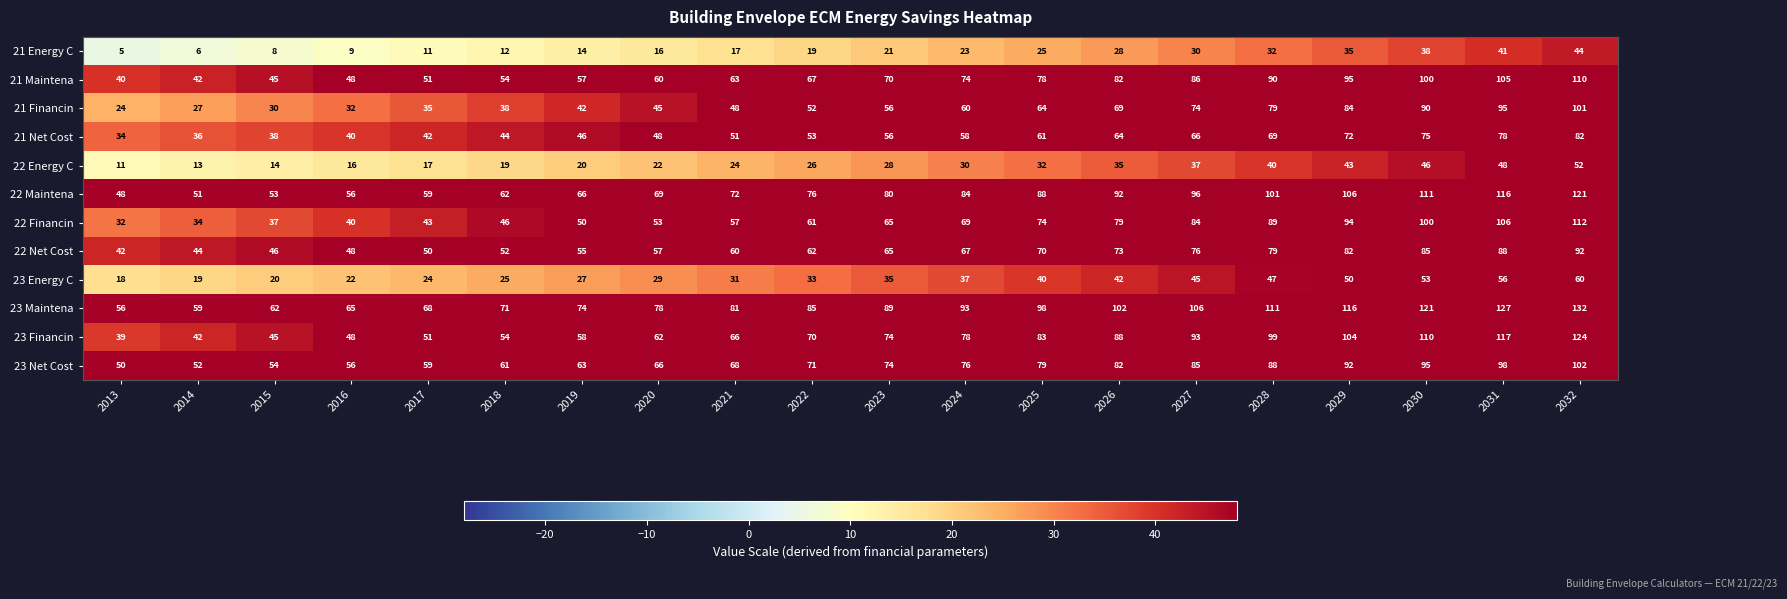

Which category has the lowest value across all series?

2013